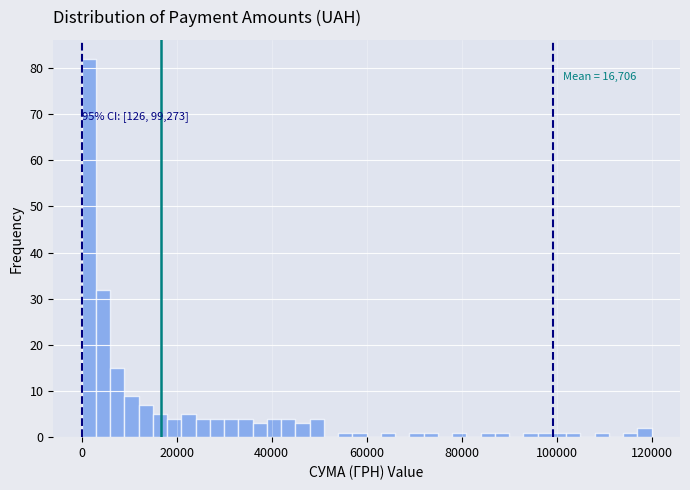

Around what value on the x-axis is the tallest bar? Give the approximate position of its centre, as read against the axis.

2000